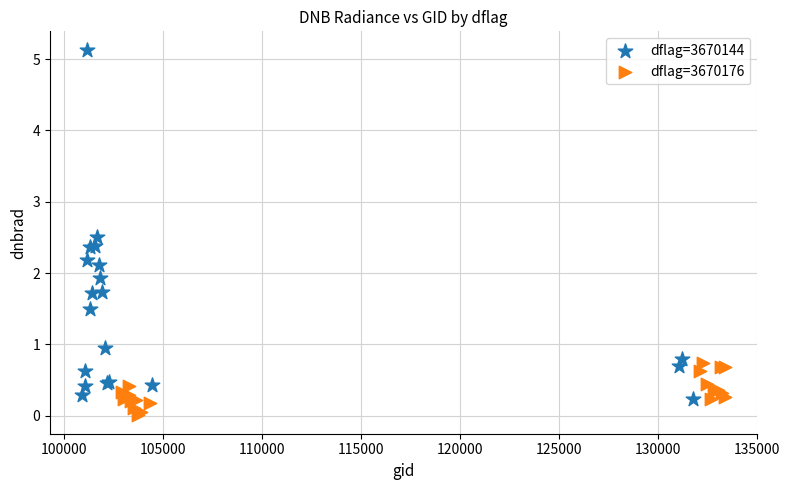

Which series reaches the minimum Y coordinate?

dflag=3670176